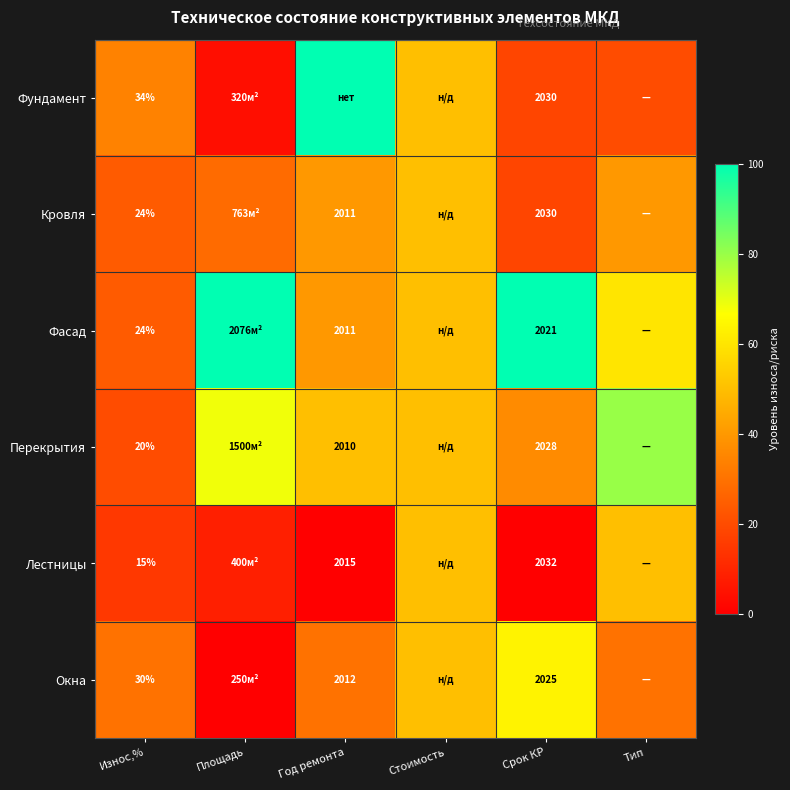

Is the value of Окна at Год ремонта greater than the value of Перекрытия at Износ,%?

Yes